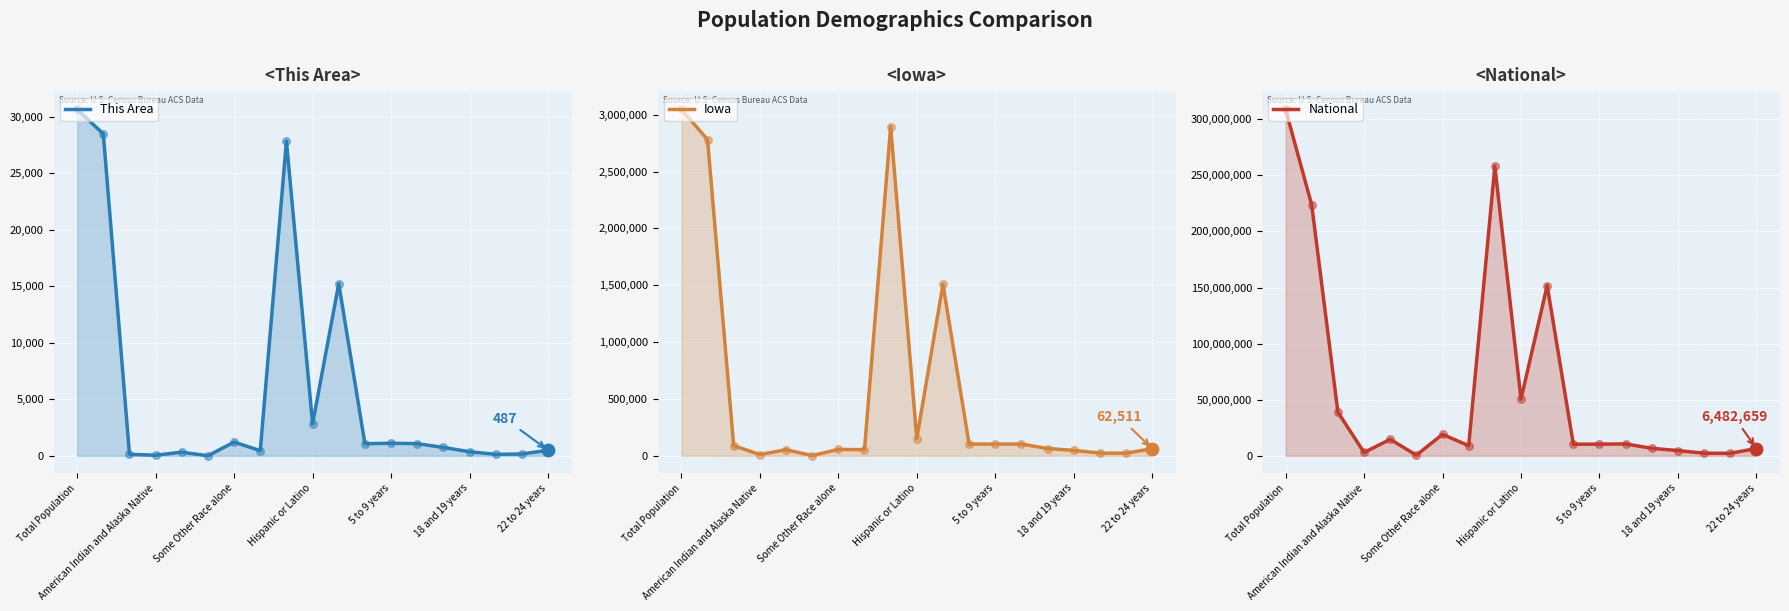

Which series reaches the minimum Y coordinate?

This Area